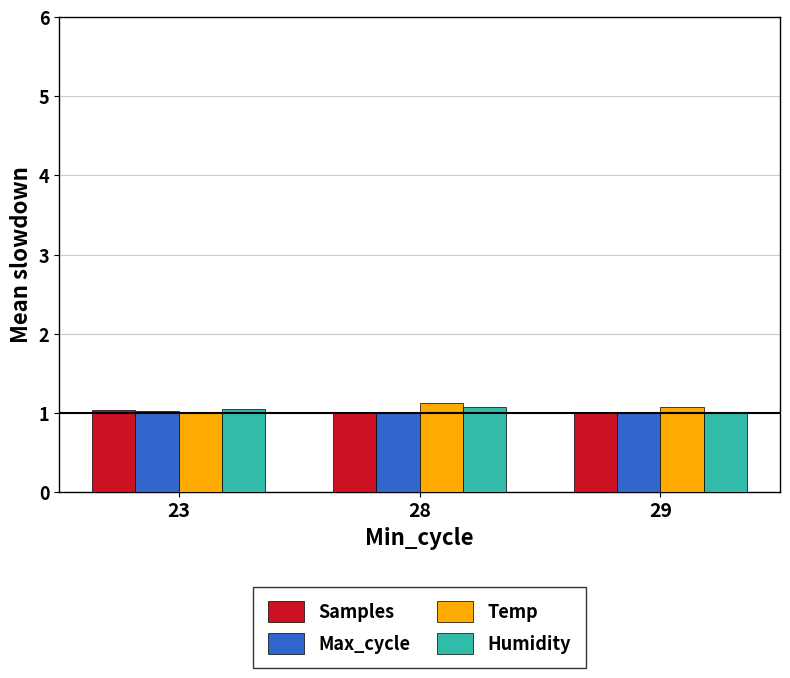

What is the sum of the Max_cycle values at 29 and 28?

2.0